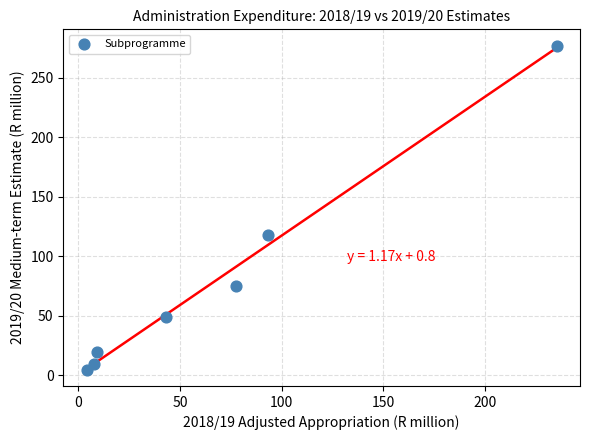

What Y value in the scatter plot is closest to 140?

117.8